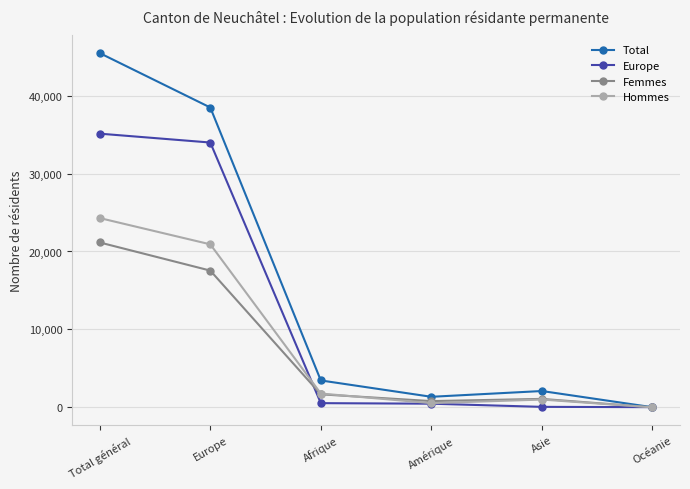

Which series ends up on top after the final intersection of Europe and Total?

Europe